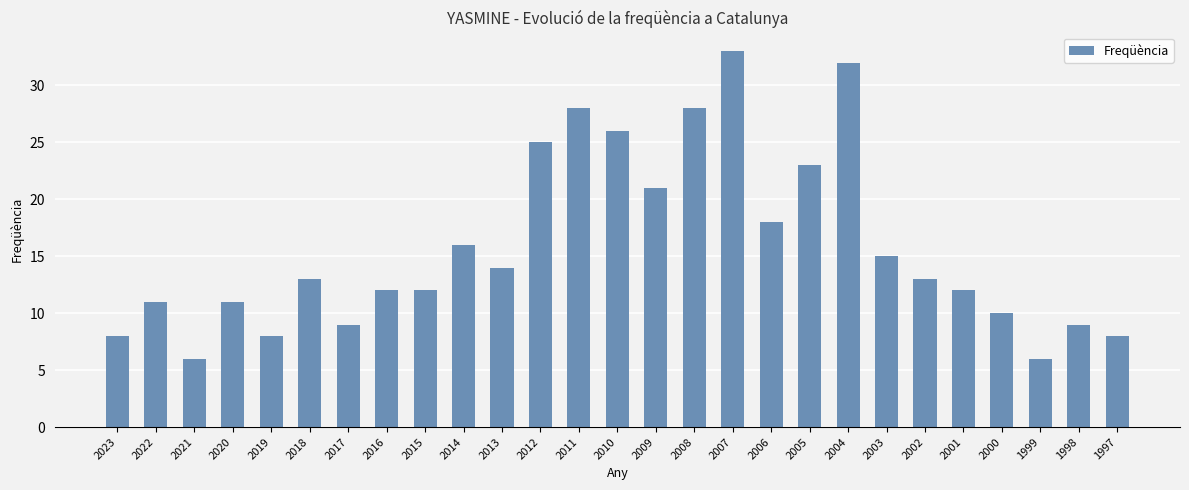

Is it true that the value at 2013 is 24?

False